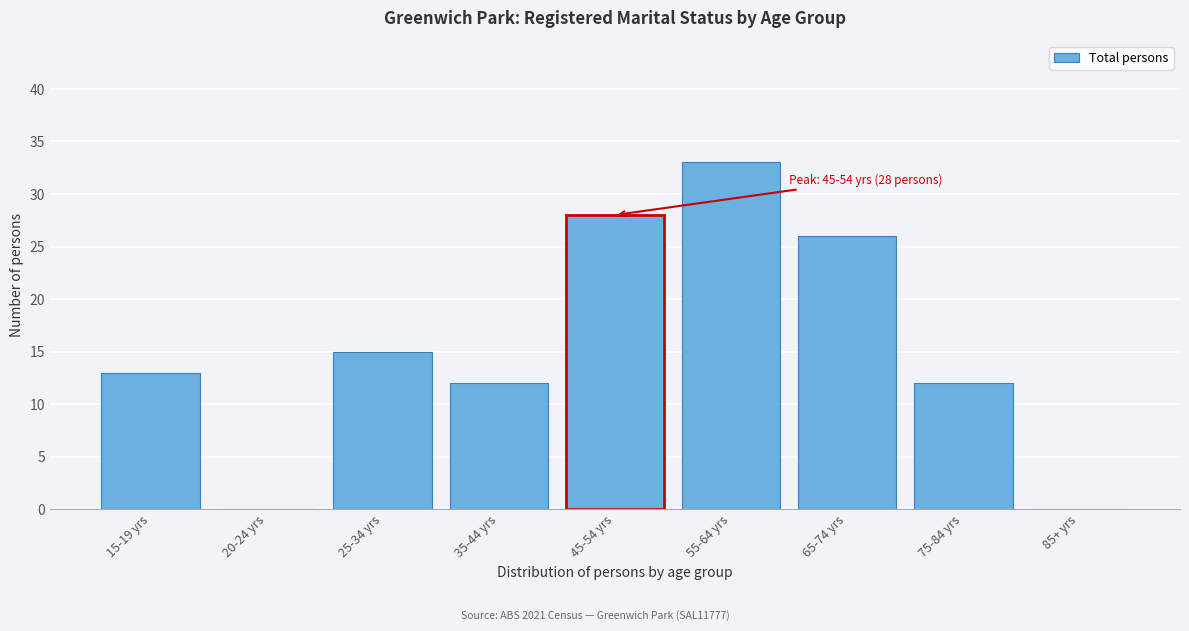

Reading left to right, extract all data points from this chart.

15-19 yrs=13	20-24 yrs=0	25-34 yrs=15	35-44 yrs=12	45-54 yrs=28	55-64 yrs=33	65-74 yrs=26	75-84 yrs=12	85+ yrs=0